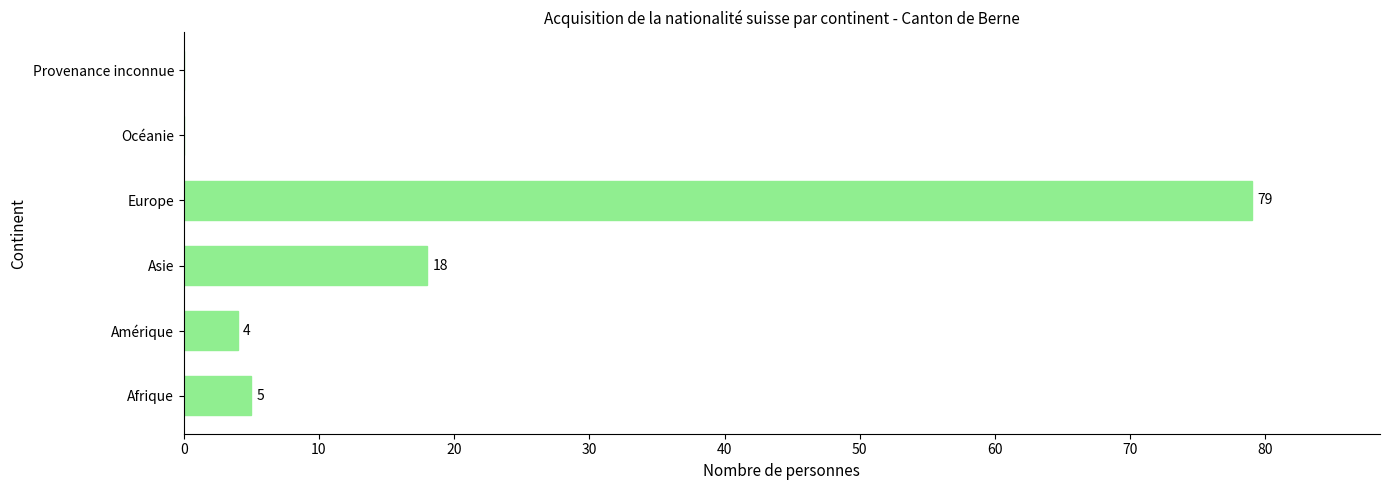

Reading top to bottom, what are all the values shown in this chart?

Provenance inconnue=0	Océanie=0	Europe=79	Asie=18	Amérique=4	Afrique=5